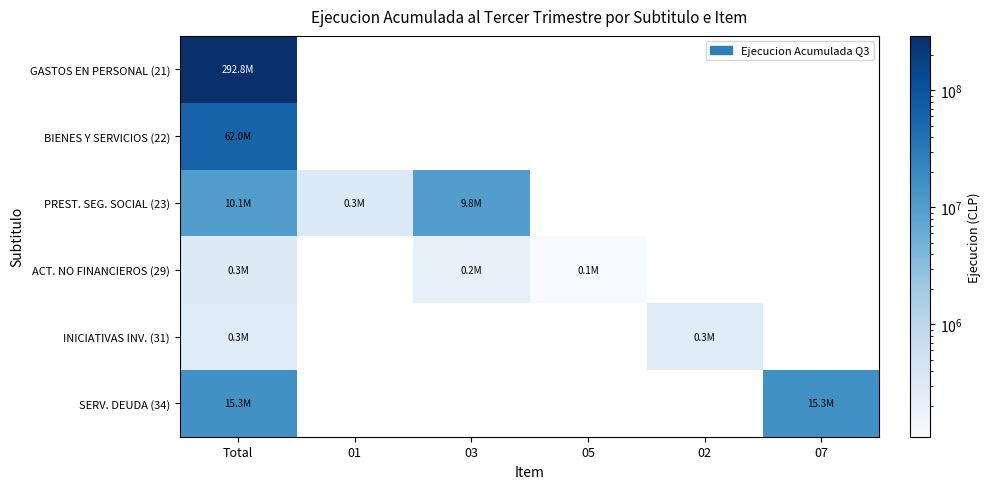

At which category is the sum across all series the highest?

Total